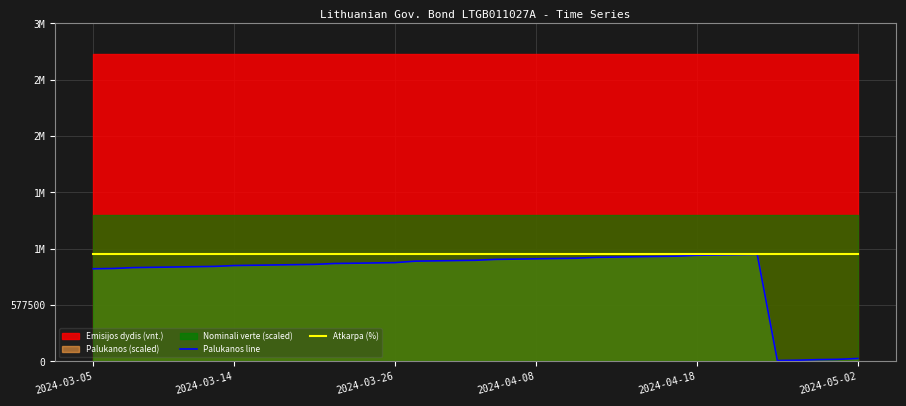

What is the minimum value shown in the chart?

9000.0